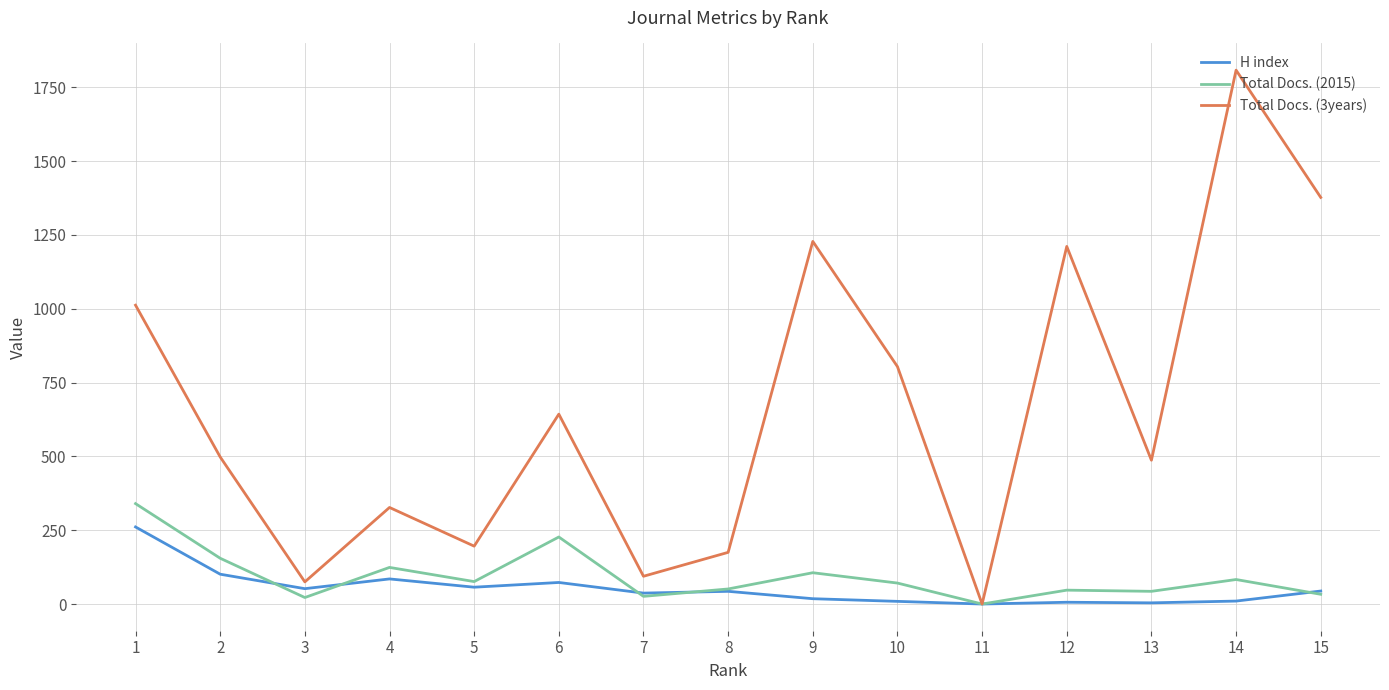

Count the number of data series in this chart.

3